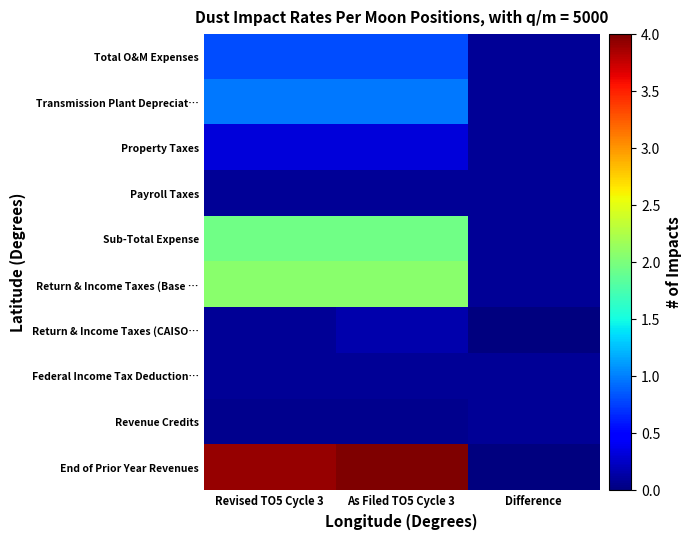

Which series has the largest range (max minus min)?

End of Prior Year Revenues